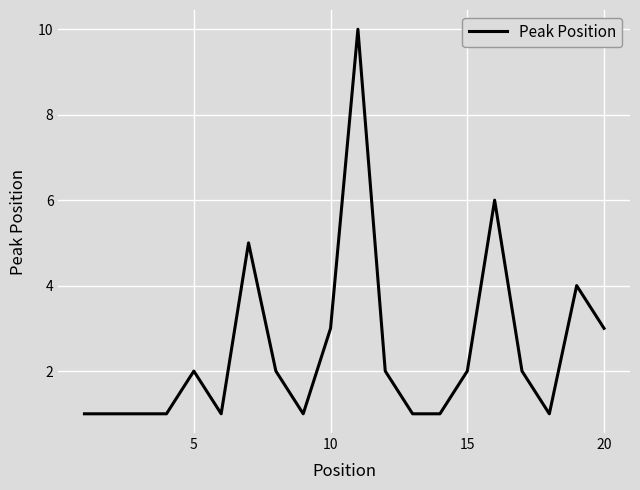

What is the maximum value shown in the chart?

10